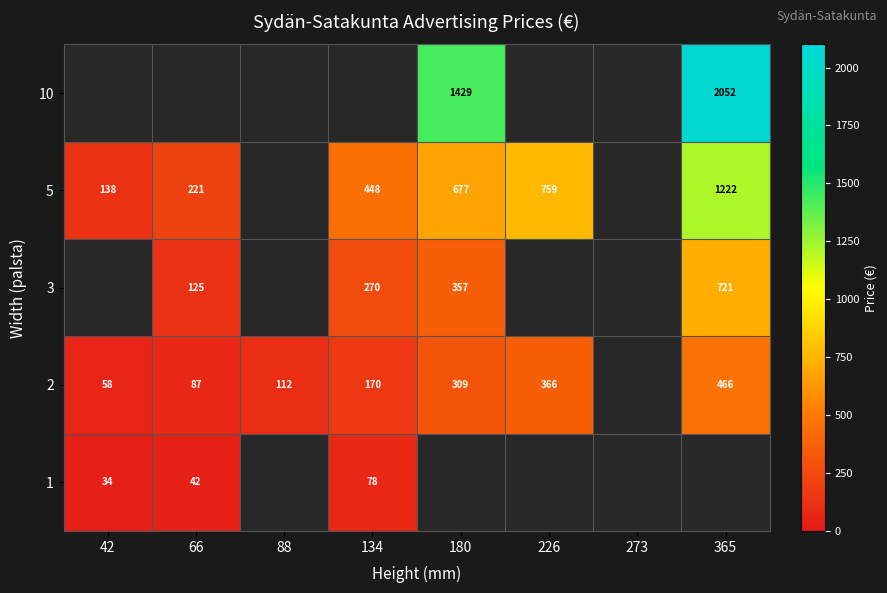

Is the value of 10 at 365 greater than the value of 2 at 226?

Yes